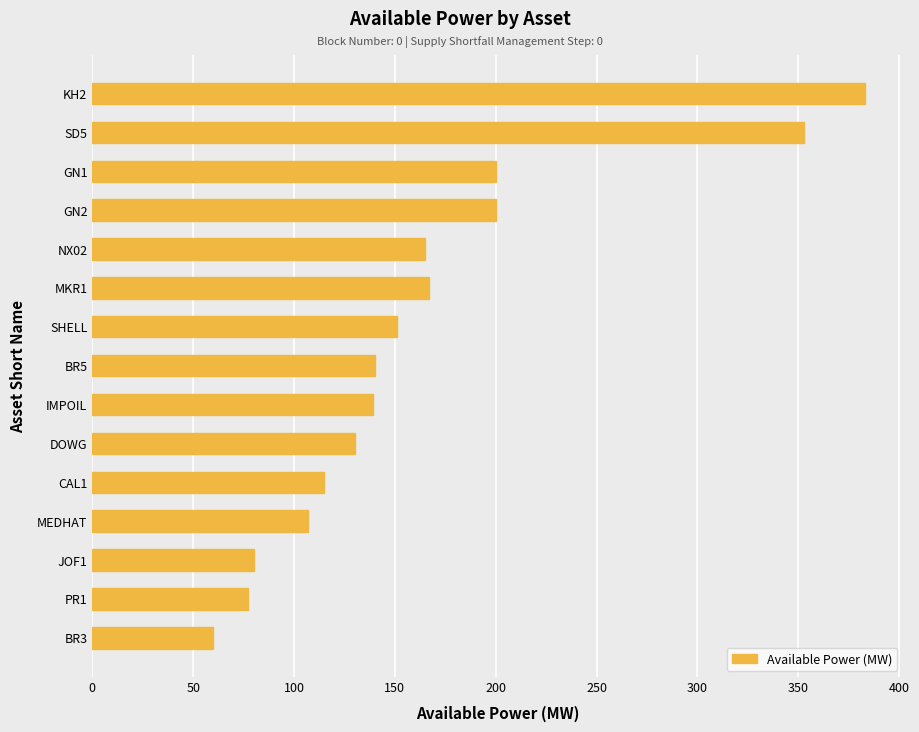

Which category has the highest value across all series?

KH2